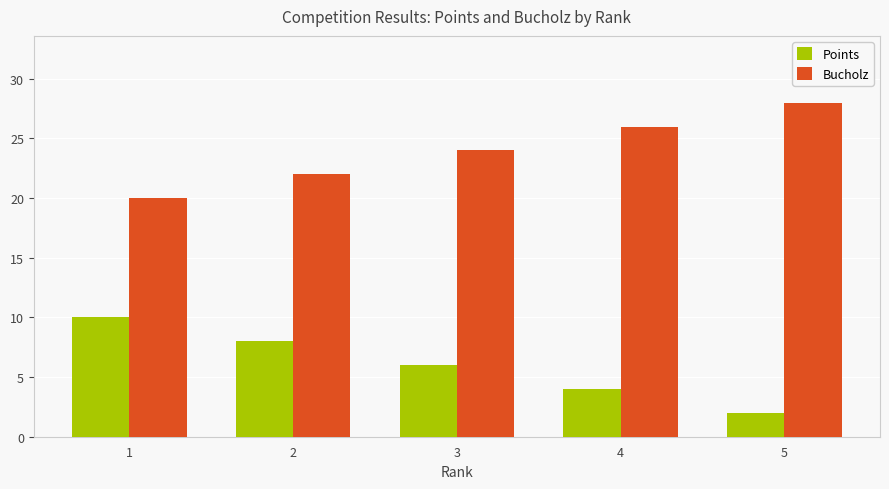

What is the difference between the highest and lowest values at 1?

10